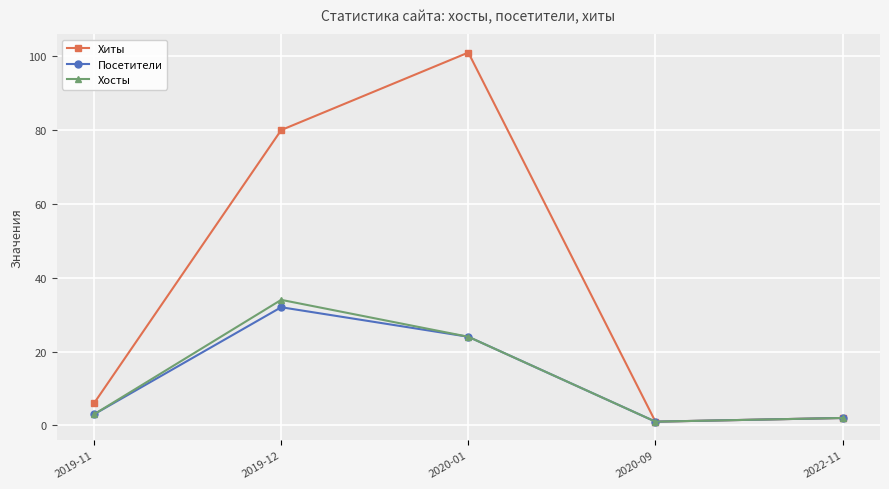

What is the maximum value shown in the chart?

101